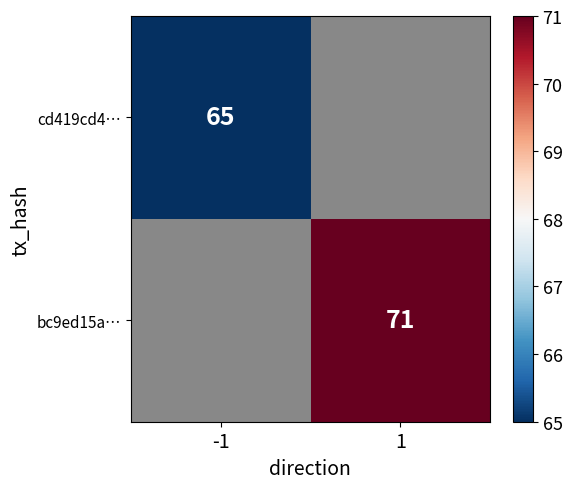

How many series are shown in this chart?

2